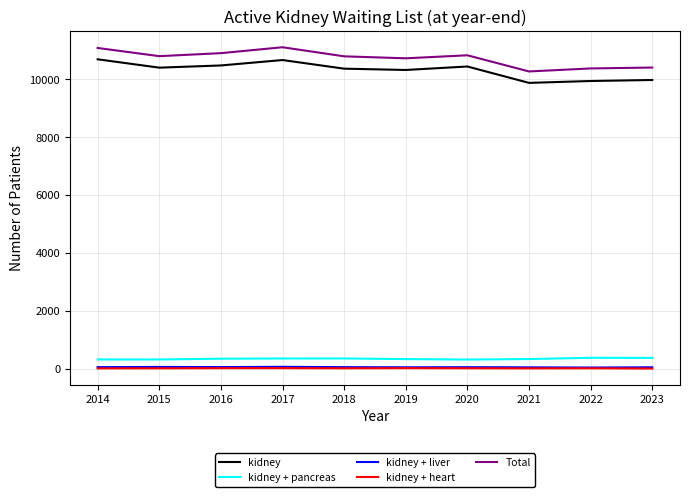

What is the greatest value displayed?

11105